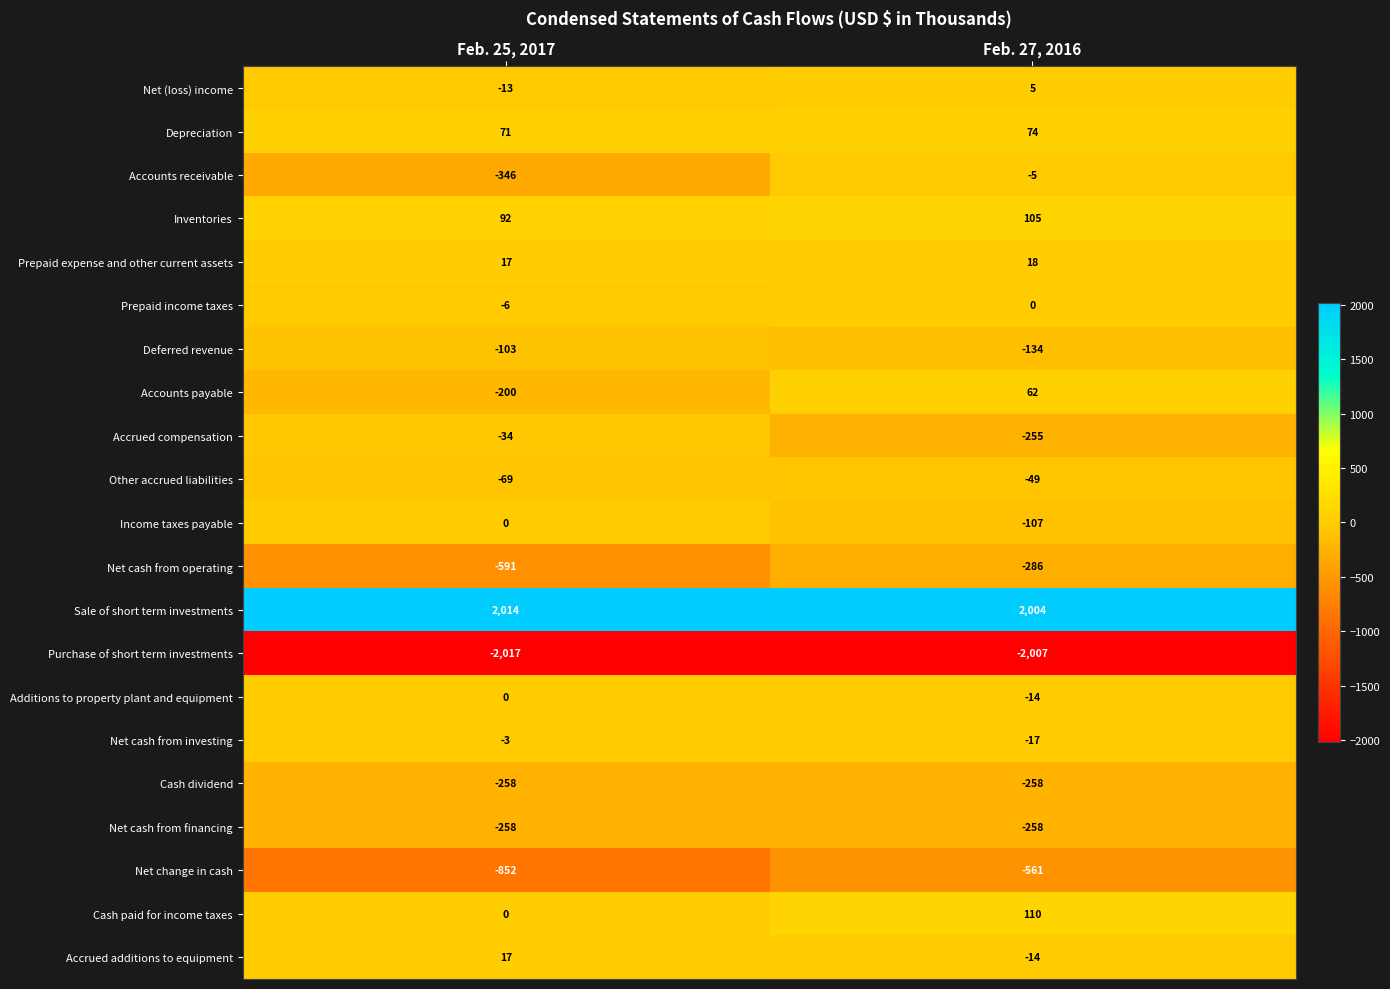

What is the sum of all Other accrued liabilities values?

-118